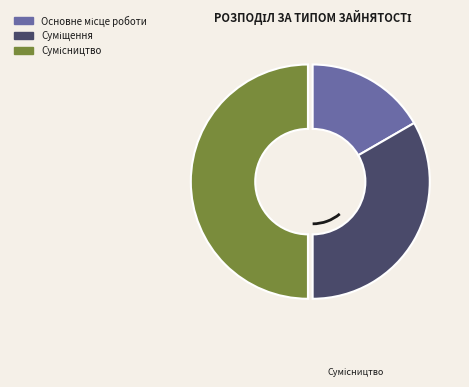

Count the number of slices in the pie.

3